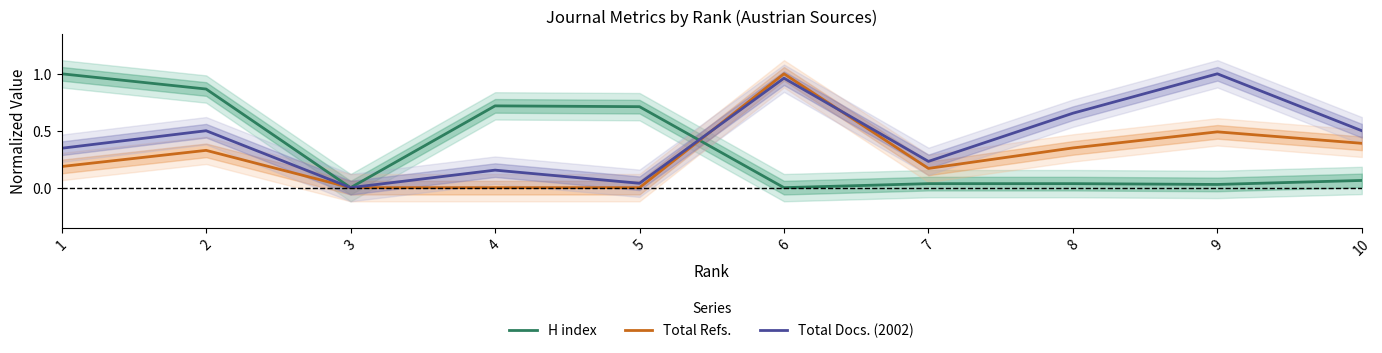

What is the value of the H index point at the 2nd from the left?

0.9